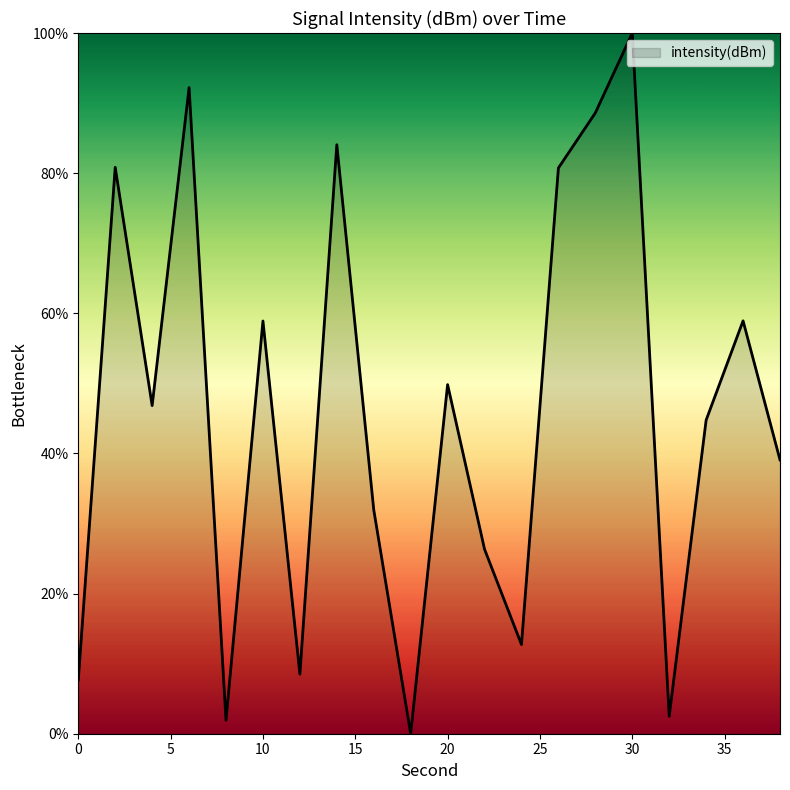

Does the chart display data point markers on the line(s)?

No